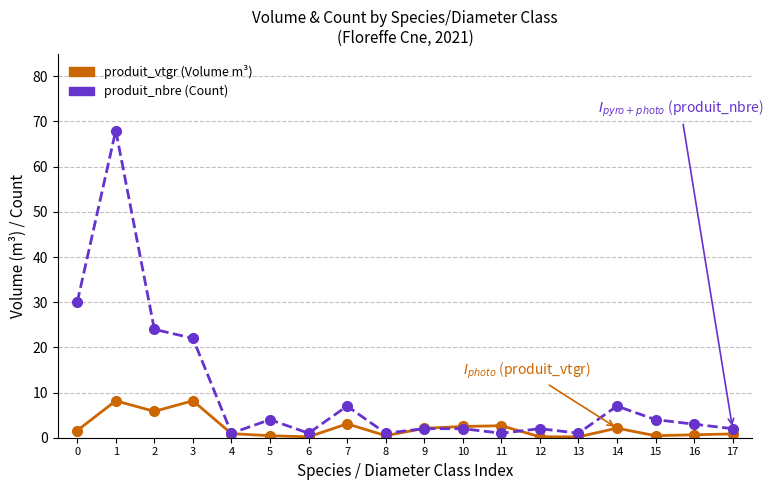

What is the greatest value displayed?

68.0